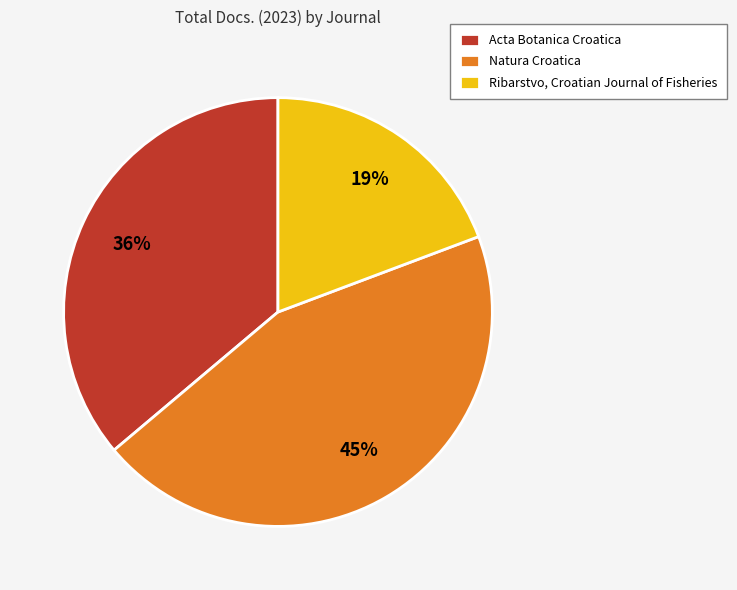

Is the sum of Natura Croatica and Acta Botanica Croatica greater than half?

Yes